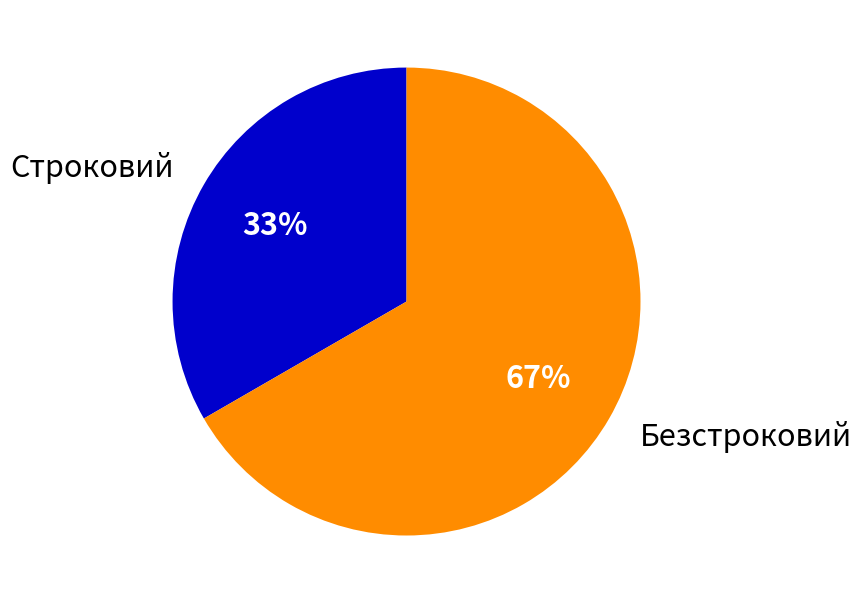

What percentage is the Строковий slice, to the nearest percent?

33%